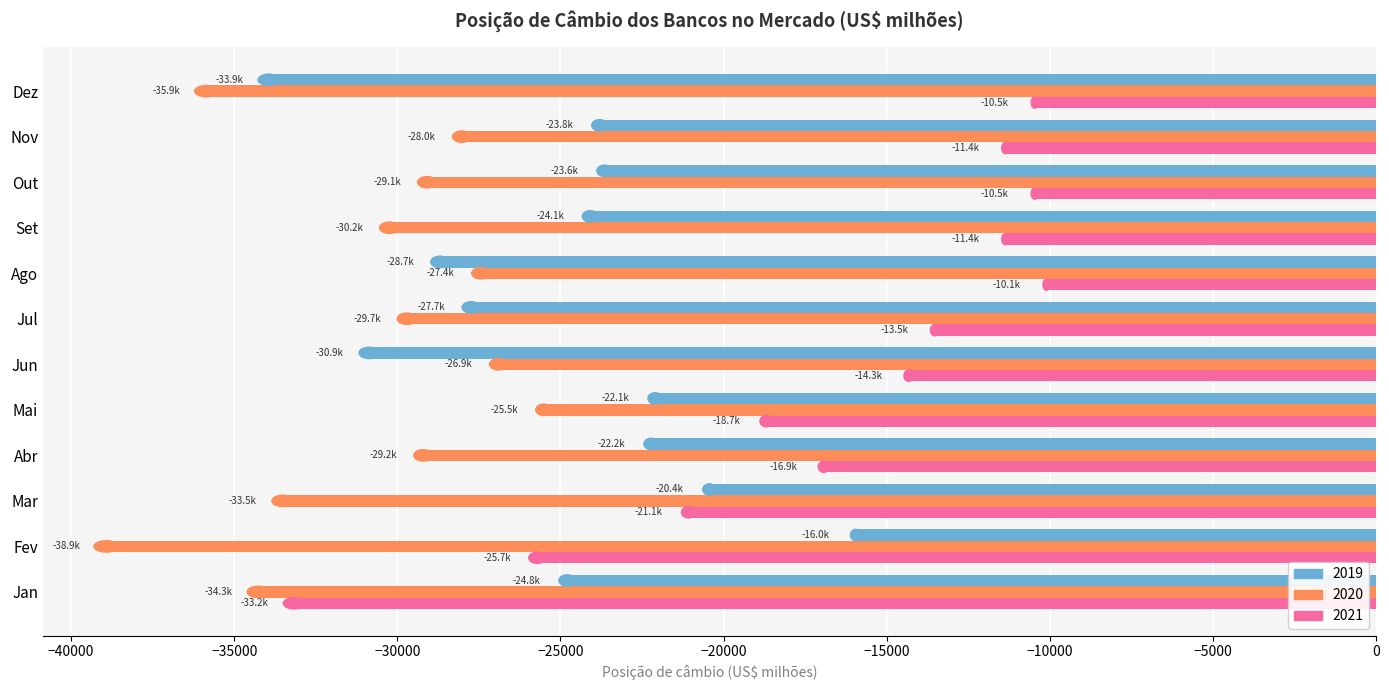

List the series in order of their overall mean, highest first.

2021, 2019, 2020